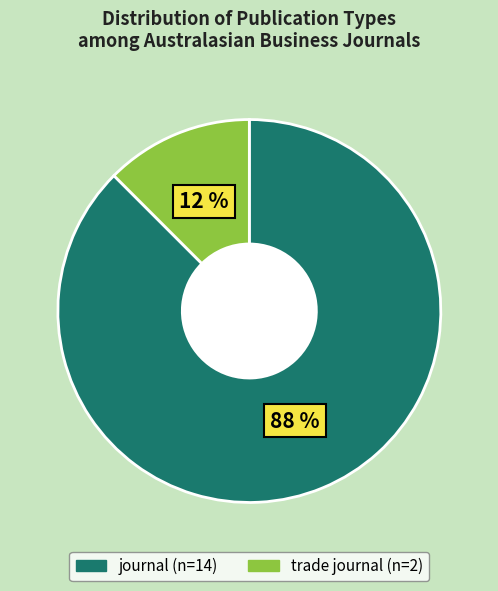

Do journal and trade journal together represent more than half of the pie?

Yes